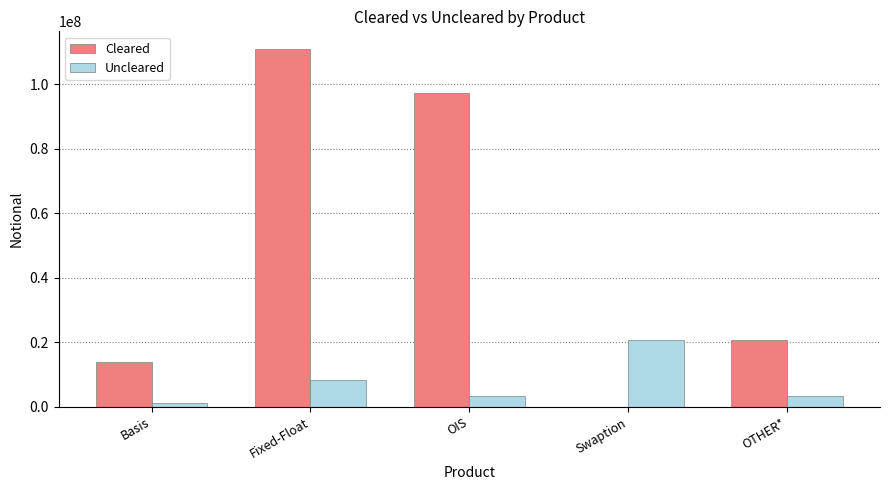

What is the highest value of the Cleared series?

110913859